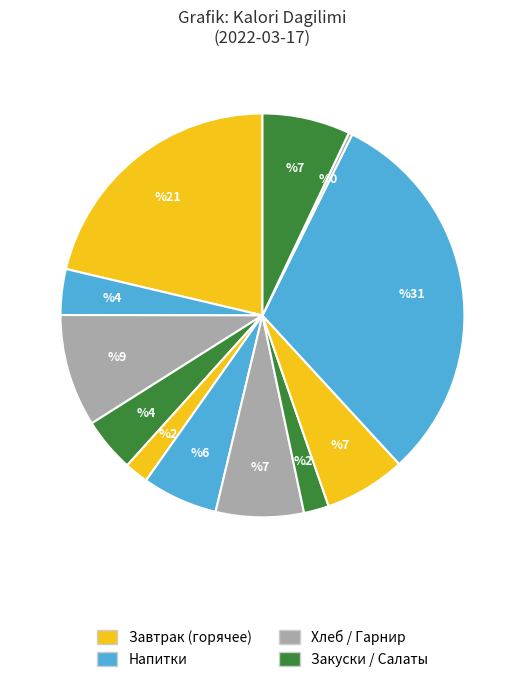

Count the number of slices in the pie.

12